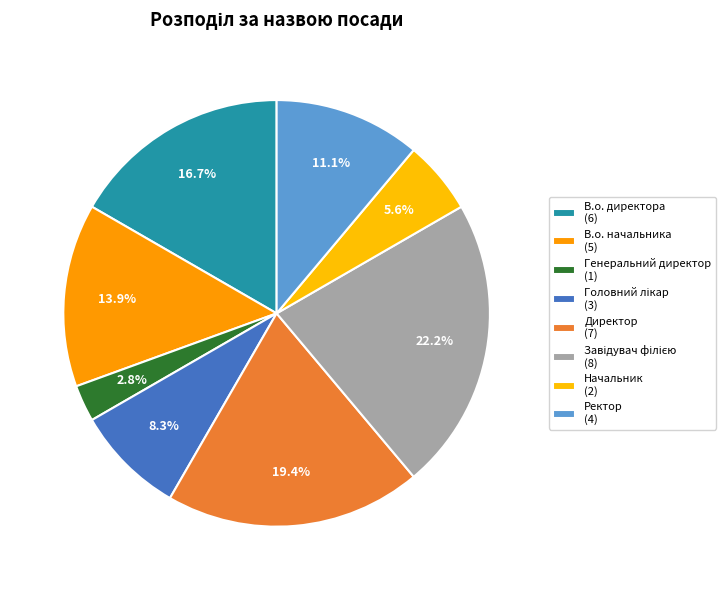

Is there any slice that represents more than half of the pie?

No